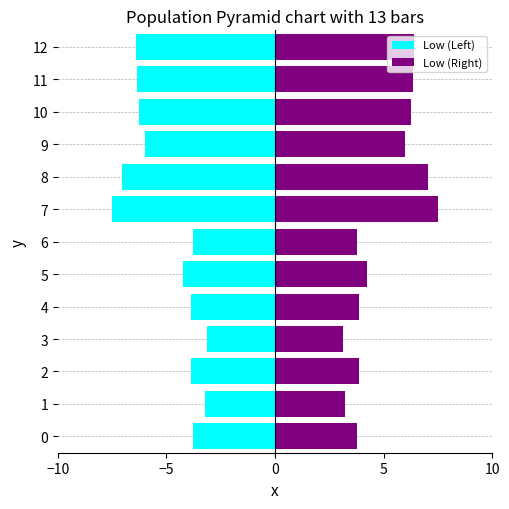

What is the label of the 6th bar from the left?

5